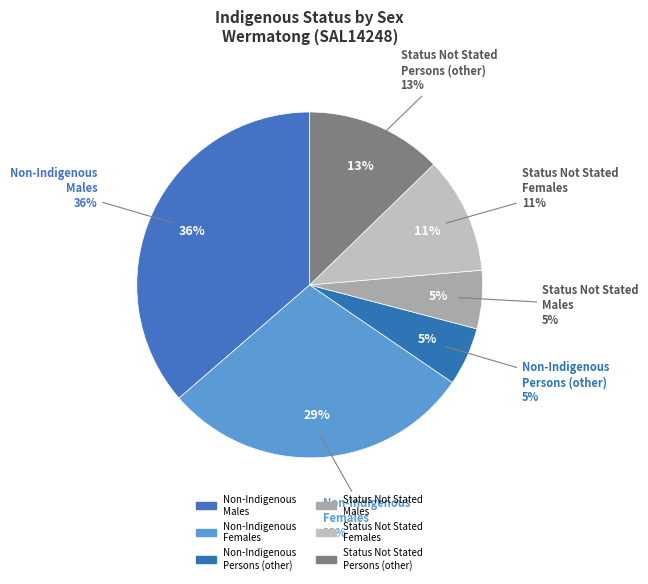

How many segments does this pie chart have?

3